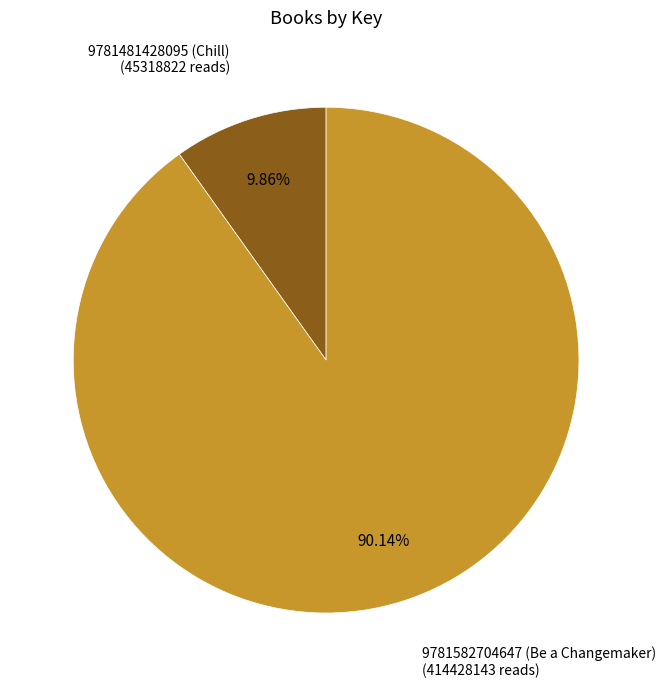

To the nearest percent, what is the combined percentage of 9781481428095 (Chill) and 9781582704647 (Be a Changemaker)?

100%